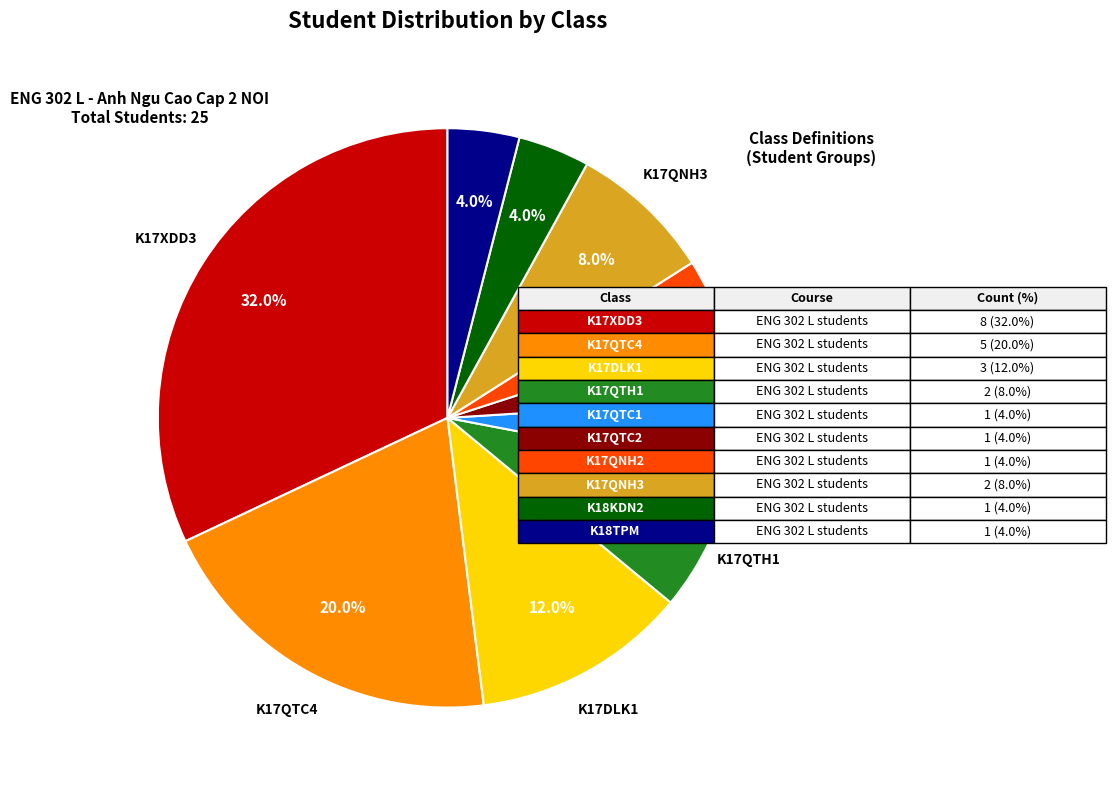

Does any single category account for the majority?

No